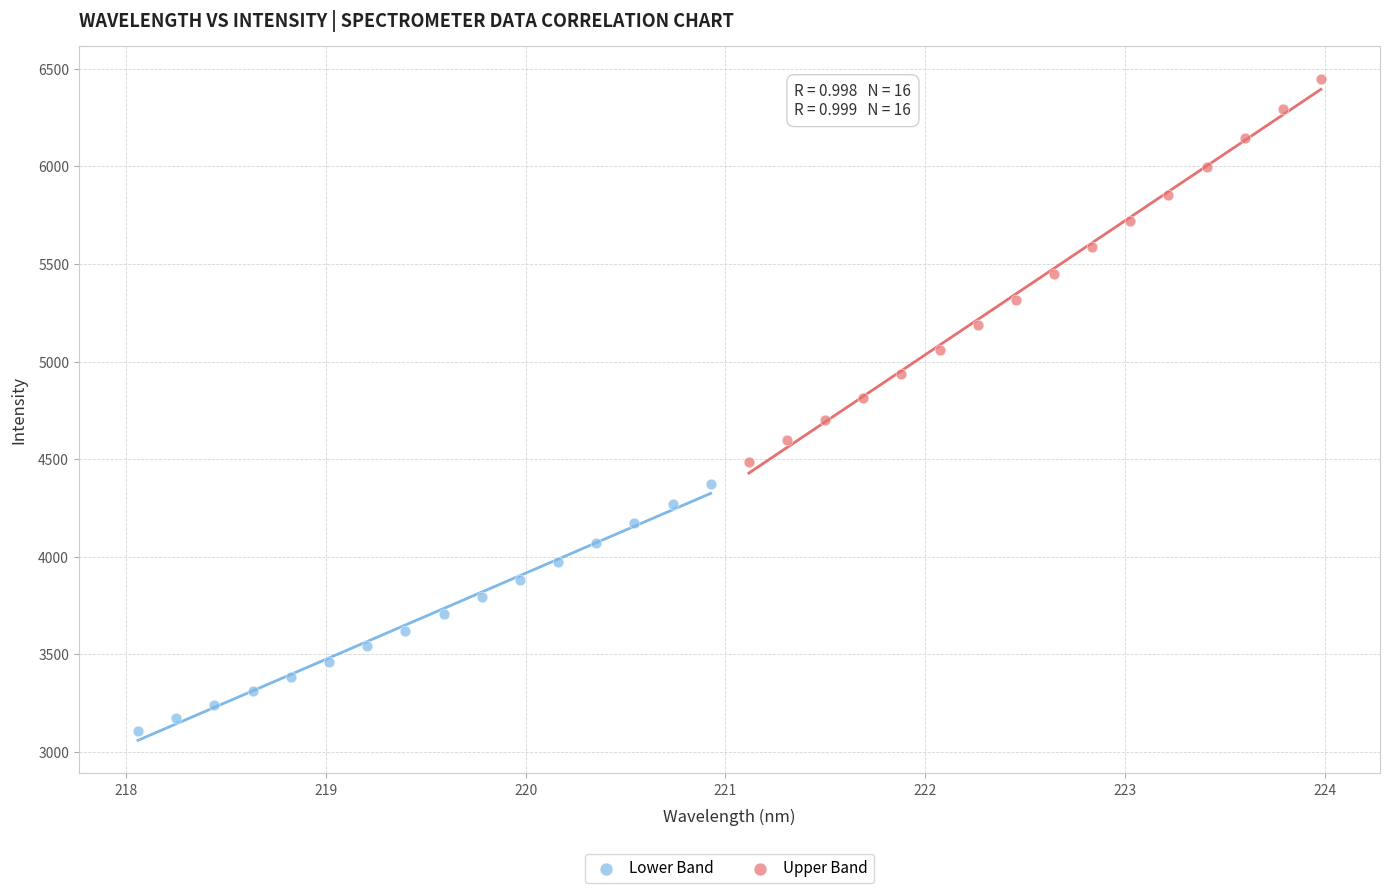

Which series has the widest spread of Y values?

Upper Band